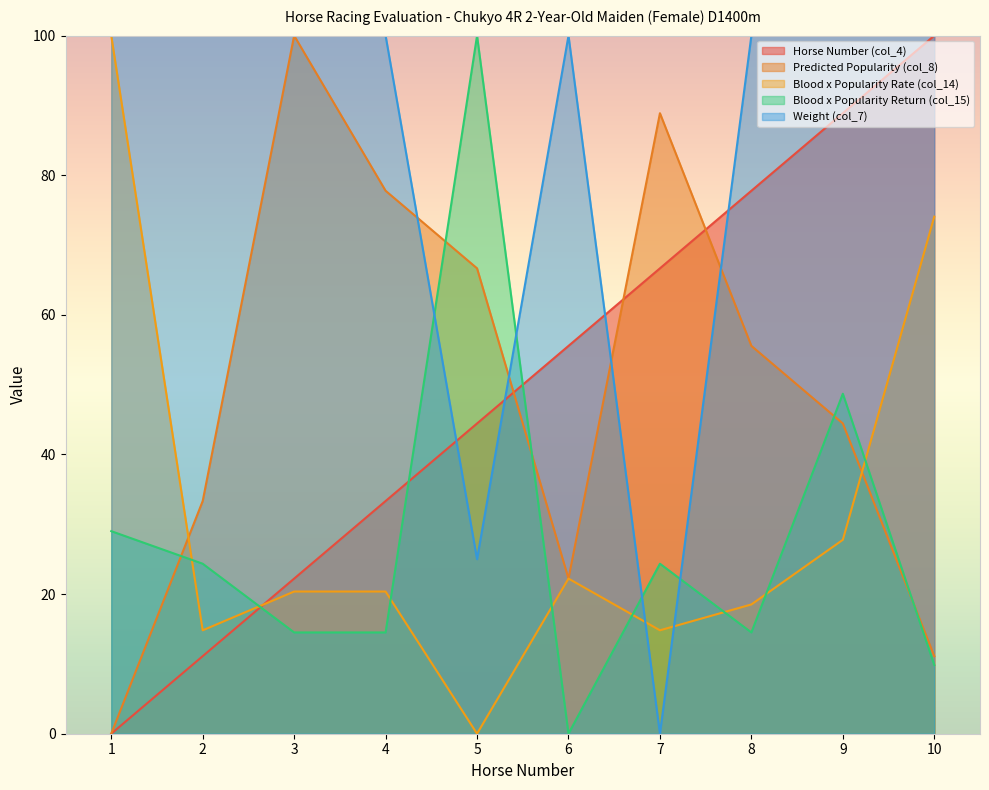

What is the difference between the Blood x Popularity Rate (col_14) values at 6 and 3?

1.9